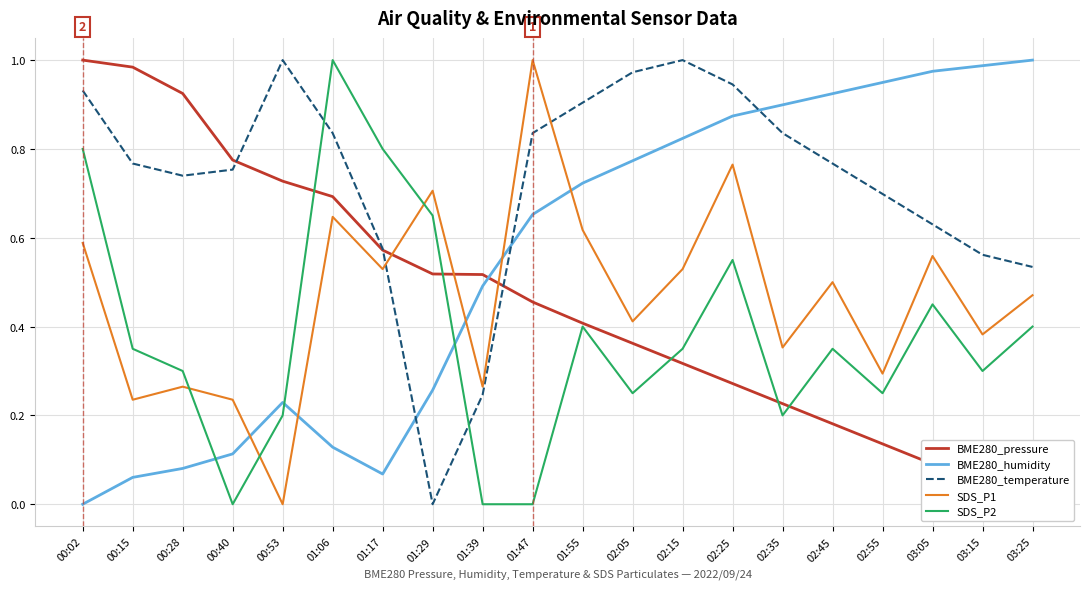

At which category does the chart reach its peak across all series?

00:02